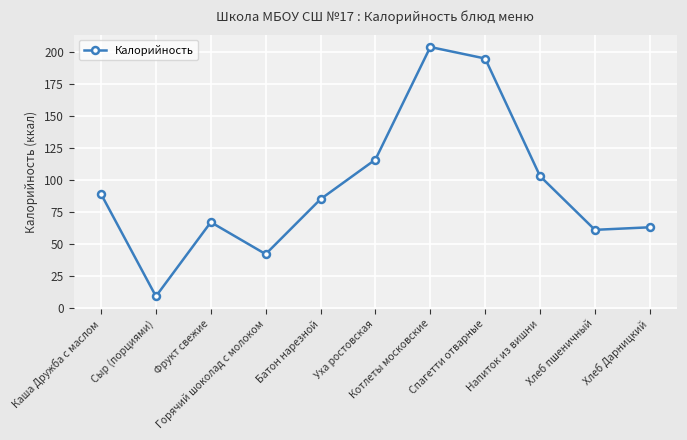

Count the number of data series in this chart.

1